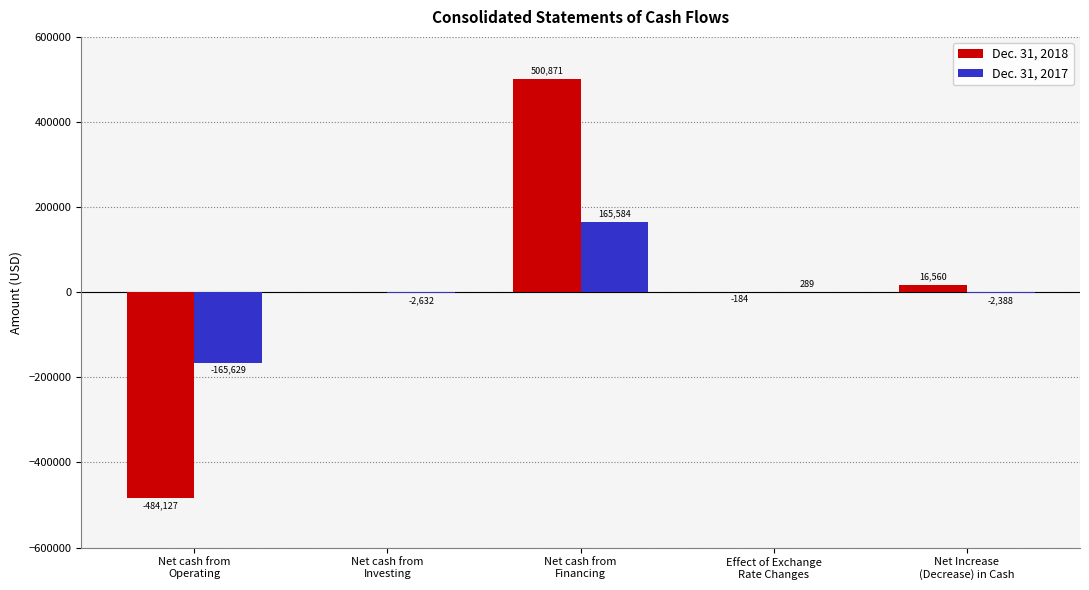

Between Net cash from
Investing and Net cash from
Financing, which series saw the biggest shift?

Dec. 31, 2018